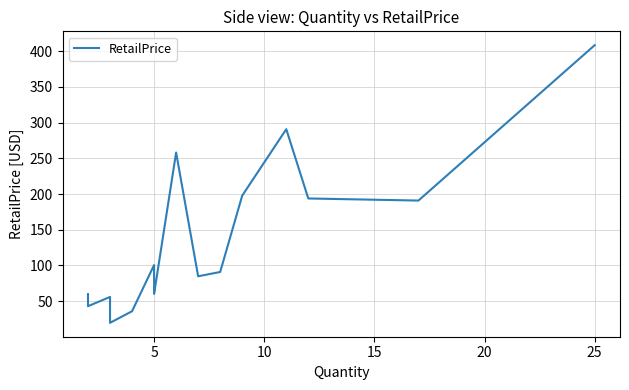

What is the difference between the maximum and minimum values?

388.8